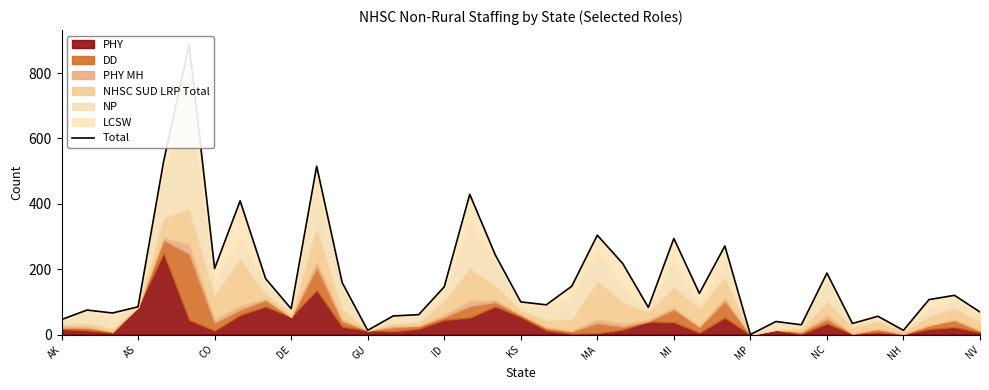

What is the change in value from 18 to 34?

+7